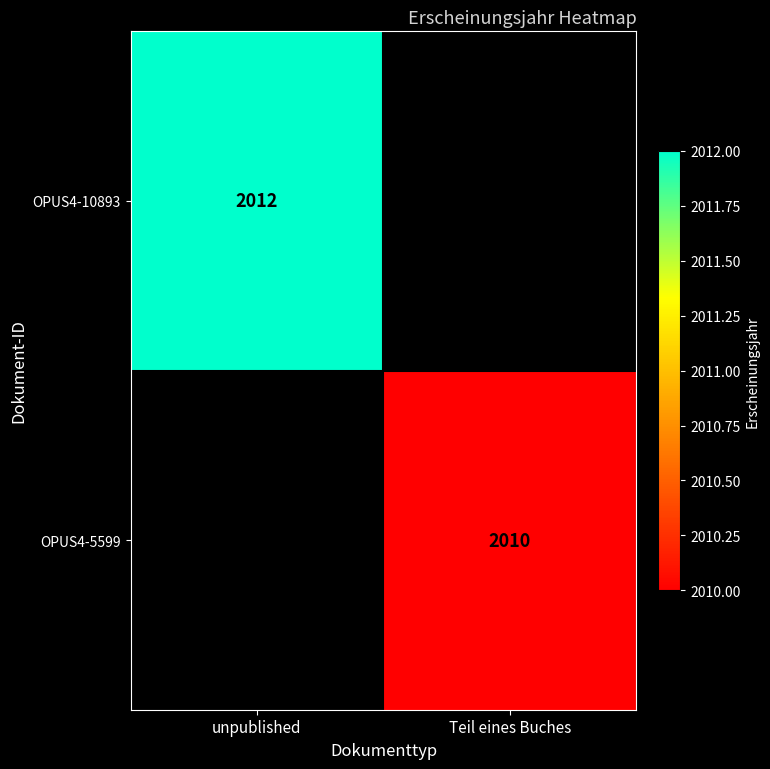

At how many categories does at least one series exceed 2011?

1